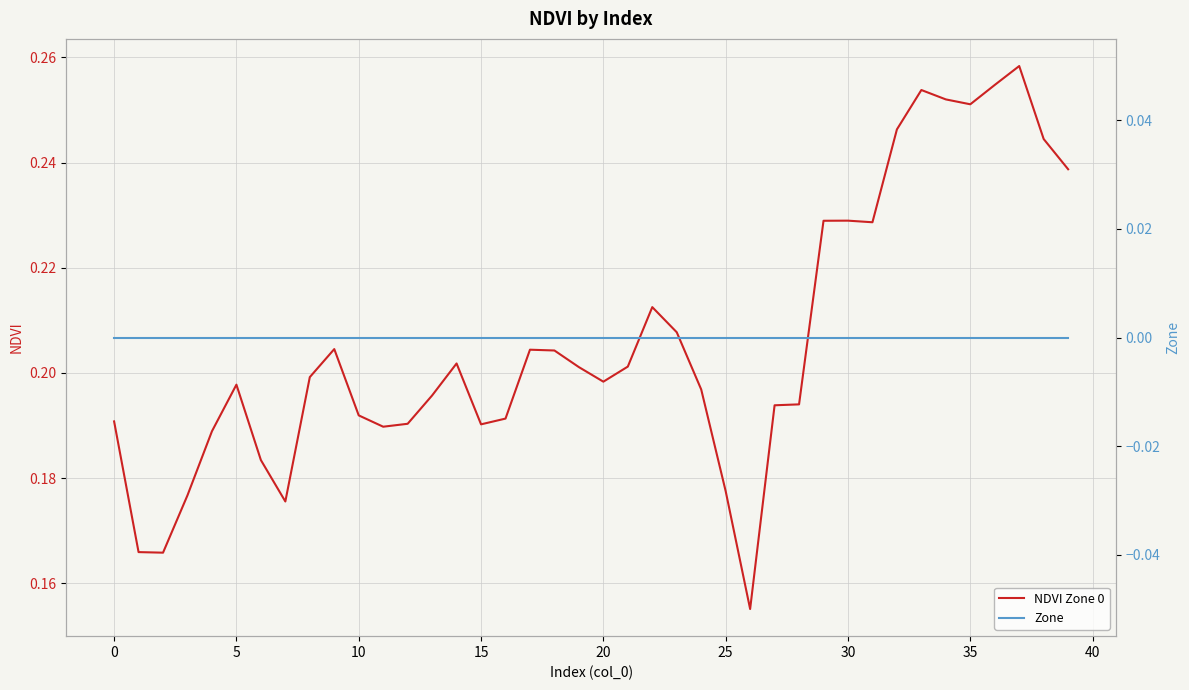

At which category is the sum across all series the highest?

37